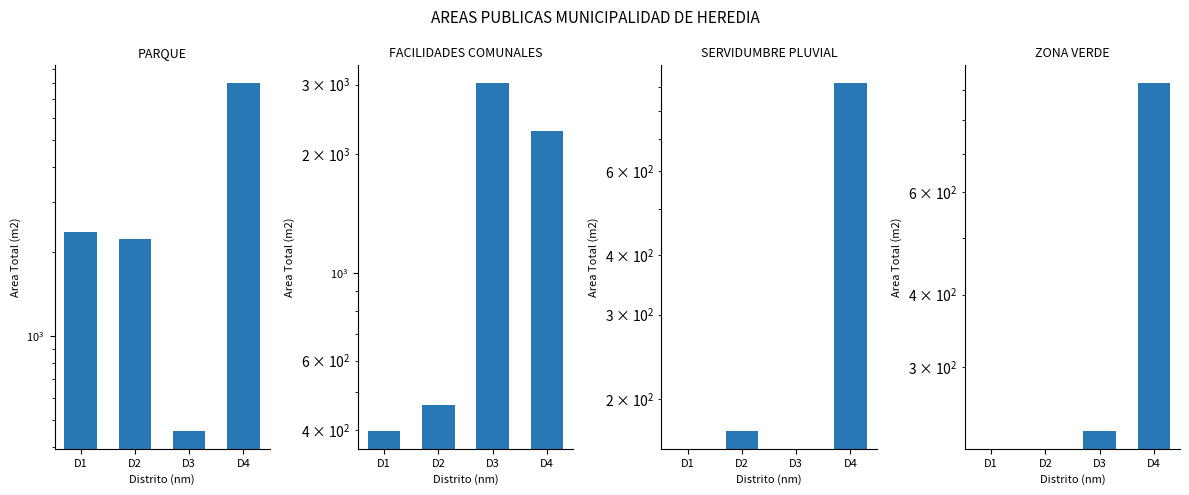

The FACILIDADES COMUNALES series shows 791.7 at D2. True or false?

False